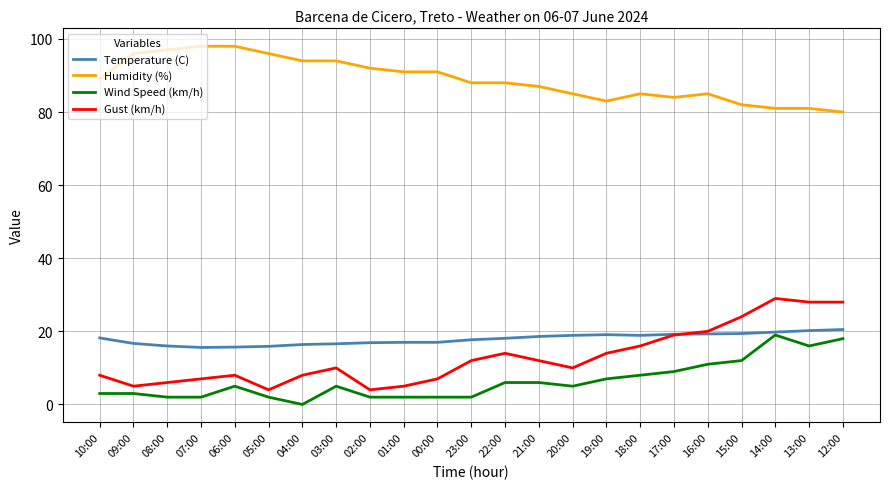

What is the difference between the maximum and minimum values in the Temperature (C) series?

4.9